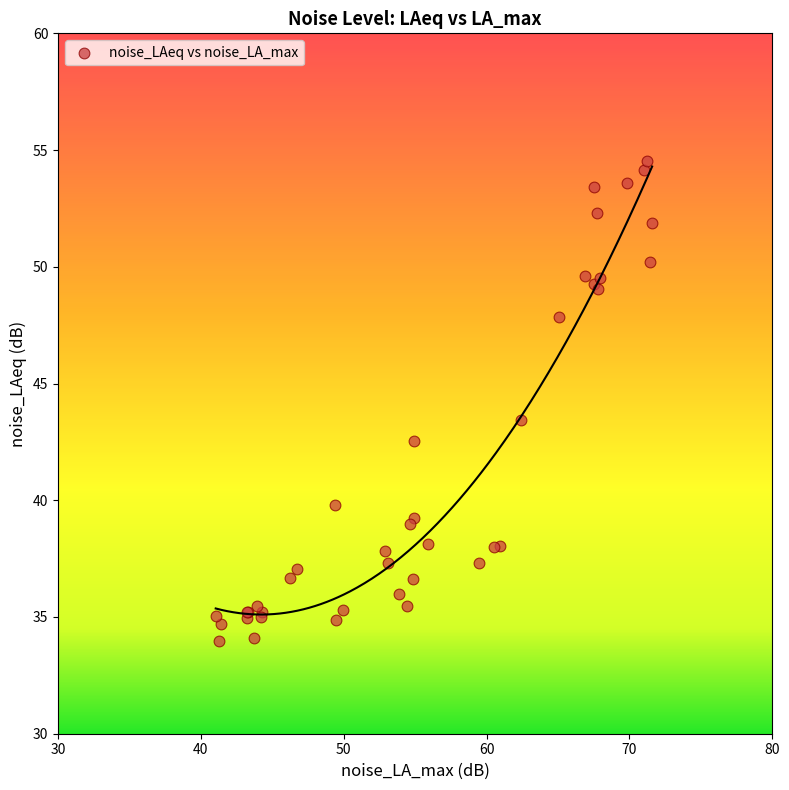

What Y value in the scatter plot is closest to 44?

43.4